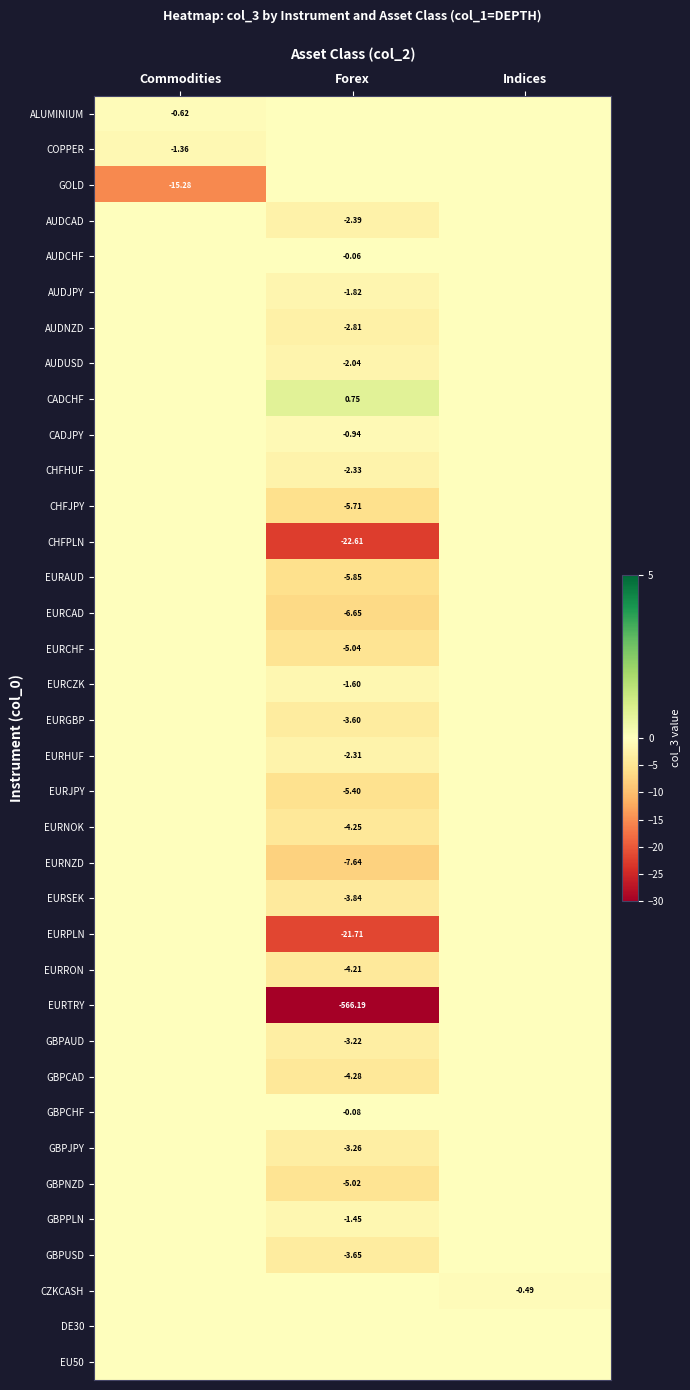

Rank the series by their maximum value, from lowest to highest.

ALUMINIUM, COPPER, GOLD, AUDCAD, AUDCHF, AUDJPY, AUDNZD, AUDUSD, CADJPY, CHFHUF, CHFJPY, CHFPLN, EURAUD, EURCAD, EURCHF, EURCZK, EURGBP, EURHUF, EURJPY, EURNOK, EURNZD, EURSEK, EURPLN, EURRON, EURTRY, GBPAUD, GBPCAD, GBPCHF, GBPJPY, GBPNZD, GBPPLN, GBPUSD, CZKCASH, DE30, EU50, CADCHF